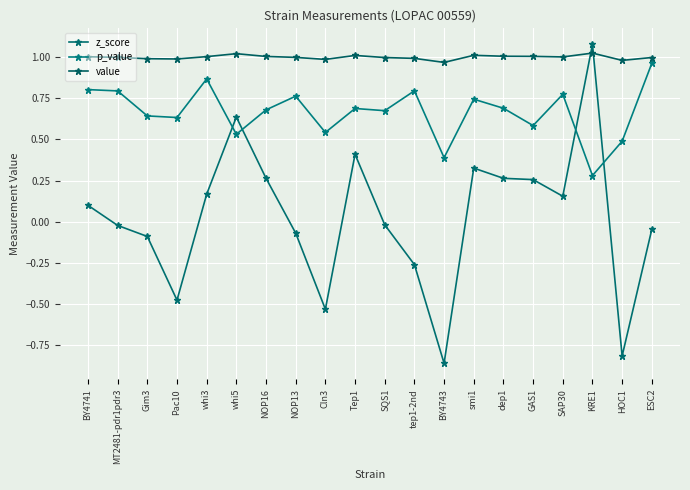

Which series has the widest spread of values?

z_score